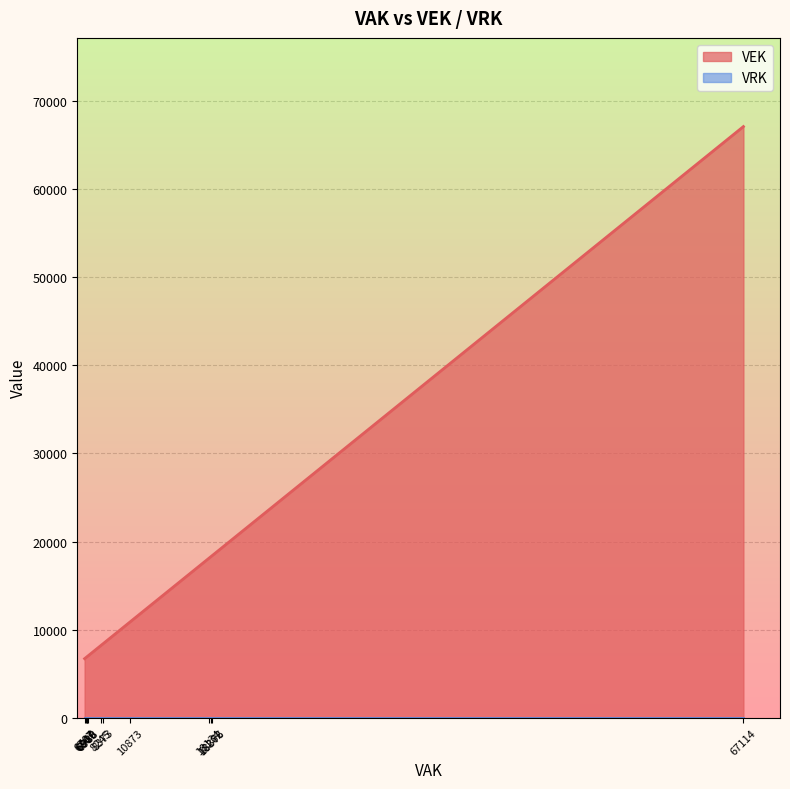

Reading left to right, extract all data points from this chart.

VEK: 18134=18134	18262=18262	8245=8245	8373=8373	67114=67114	10873=10873	10873=10873	10873=10873	10873=10873	6988=6988	6988=6988	18376=18376	6909=6909	6909=6909	6916=6916	6916=6916	6707=6707	6867=6867	6867=6867	6867=6867
VRK: 18134=0	18262=0	8245=0	8373=0	67114=0	10873=0	10873=0	10873=0	10873=0	6988=0	6988=0	18376=0	6909=0	6909=0	6916=0	6916=0	6707=0	6867=0	6867=0	6867=0